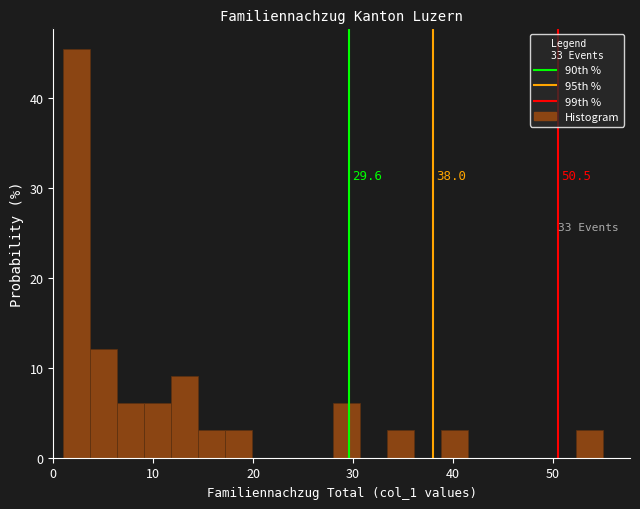

Read against the x-axis, roughly where is the centre of the tallest bar?

2